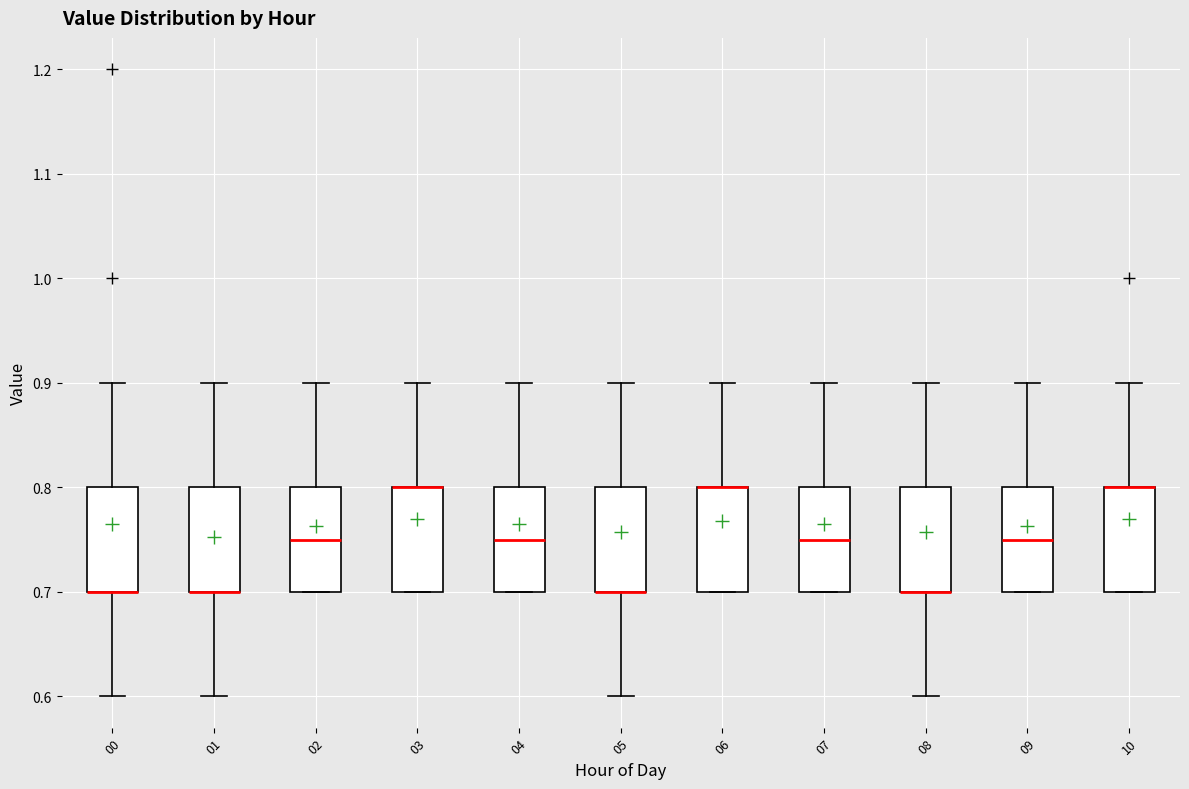

Where is the lower edge of the box at x = 09 on the y-axis? The values are not printed on the chart, so give them approximately, as read against the axis.

0.70